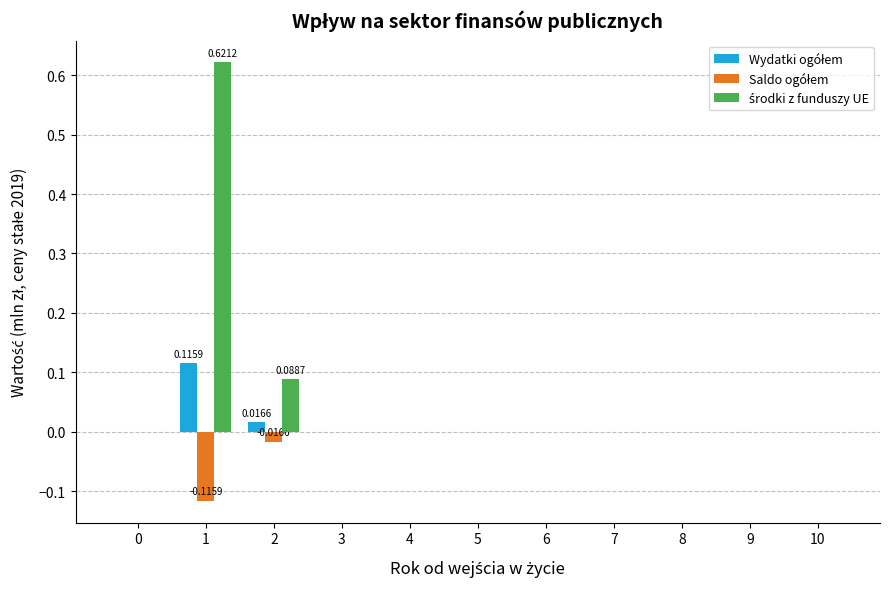

Are the bars grouped side by side (vs. stacked)?

Yes